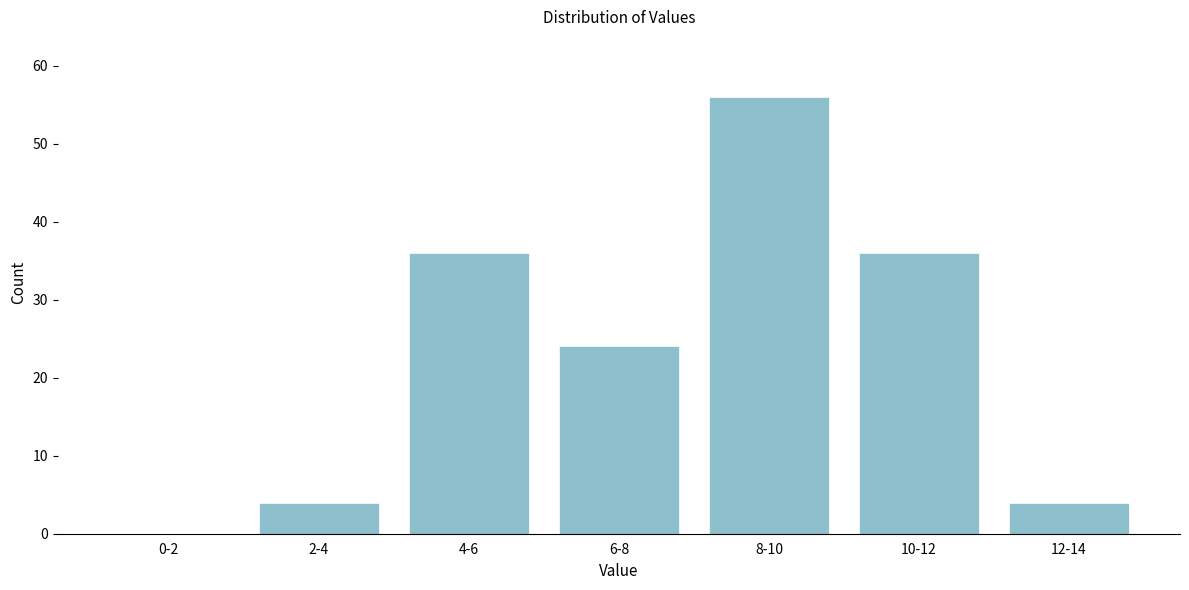

Reading left to right, transcribe all the data shown in this chart.

0-2=0	2-4=4	4-6=36	6-8=24	8-10=56	10-12=36	12-14=4